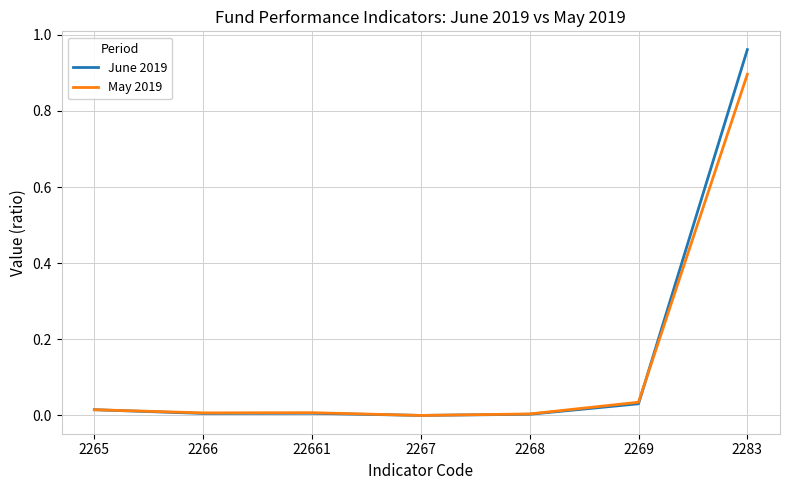

Is the value of May 2019 at 2269 greater than the value of June 2019 at 2266?

Yes